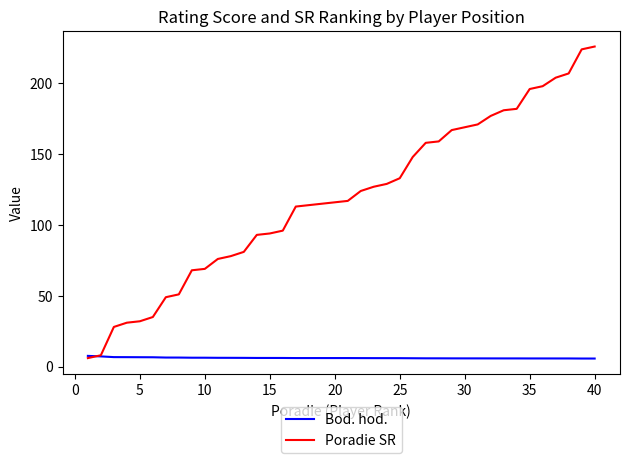

List the series in order of their overall mean, lowest first.

Bod. hod., Poradie SR